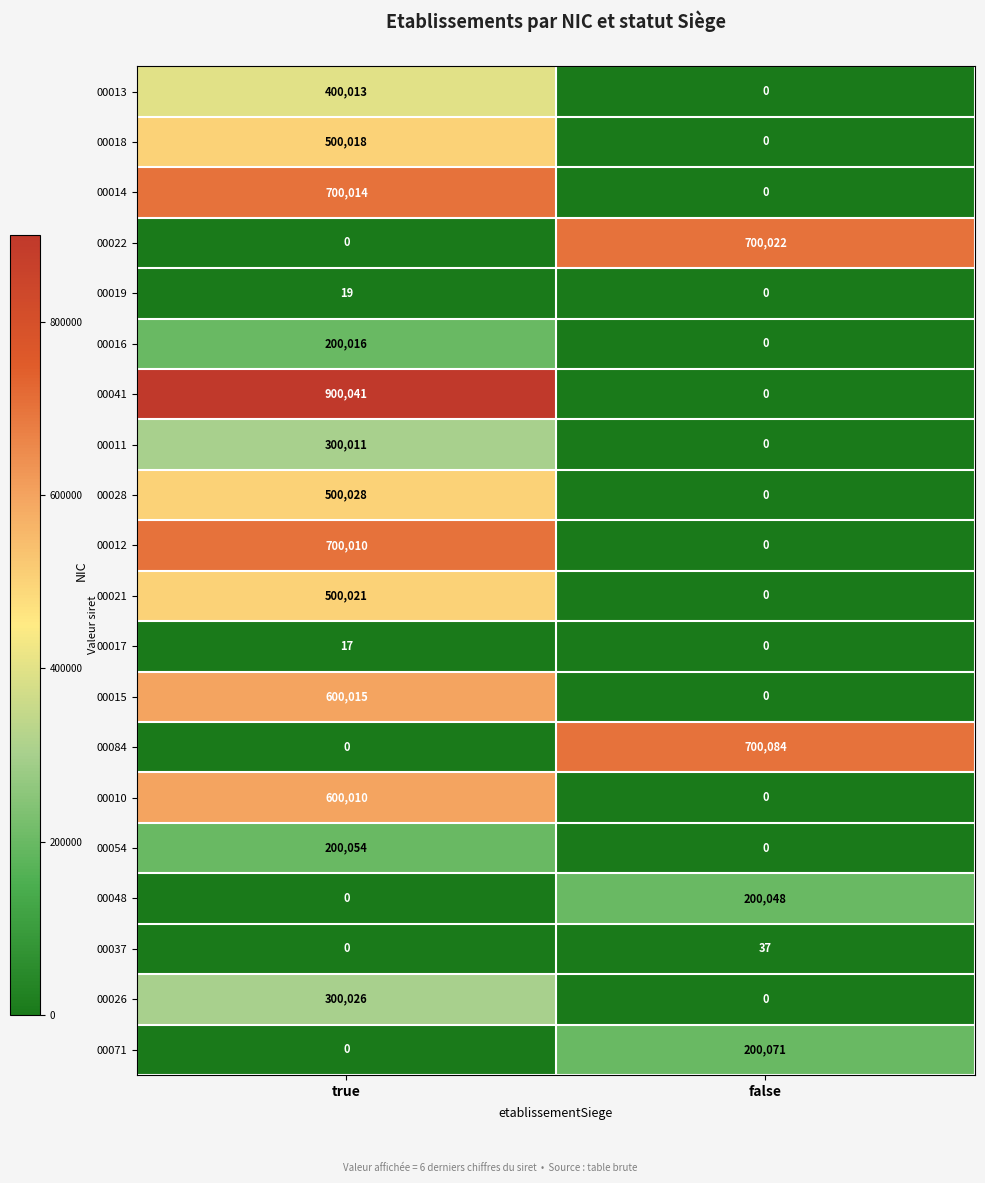

Which series has the largest total across all categories?

00041